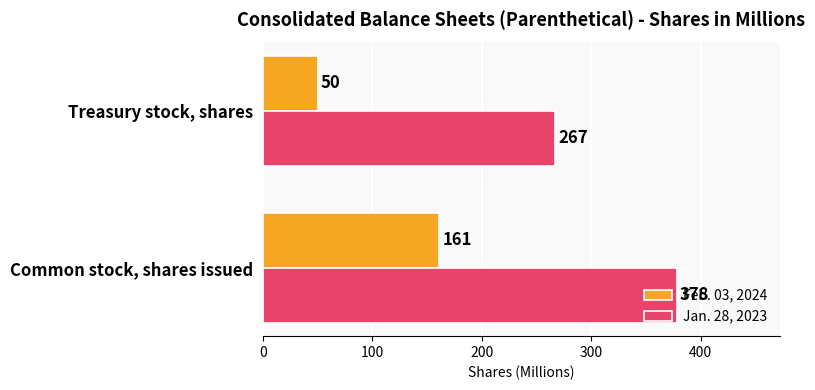

List the series in order of their overall mean, highest first.

Jan. 28, 2023, Feb. 03, 2024